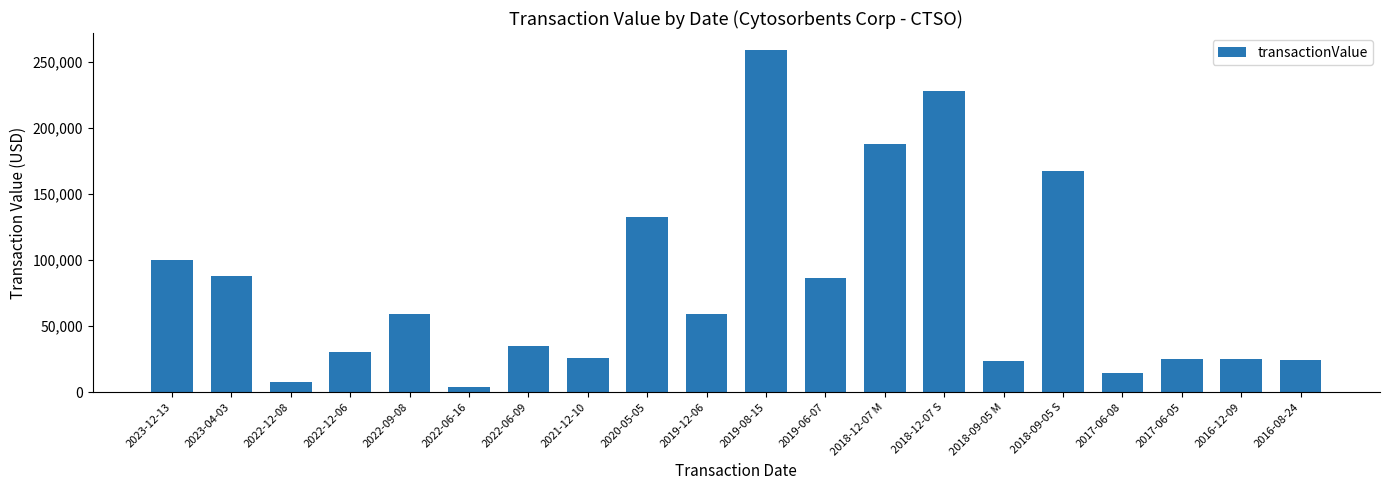

What is the maximum value shown in the chart?

258750